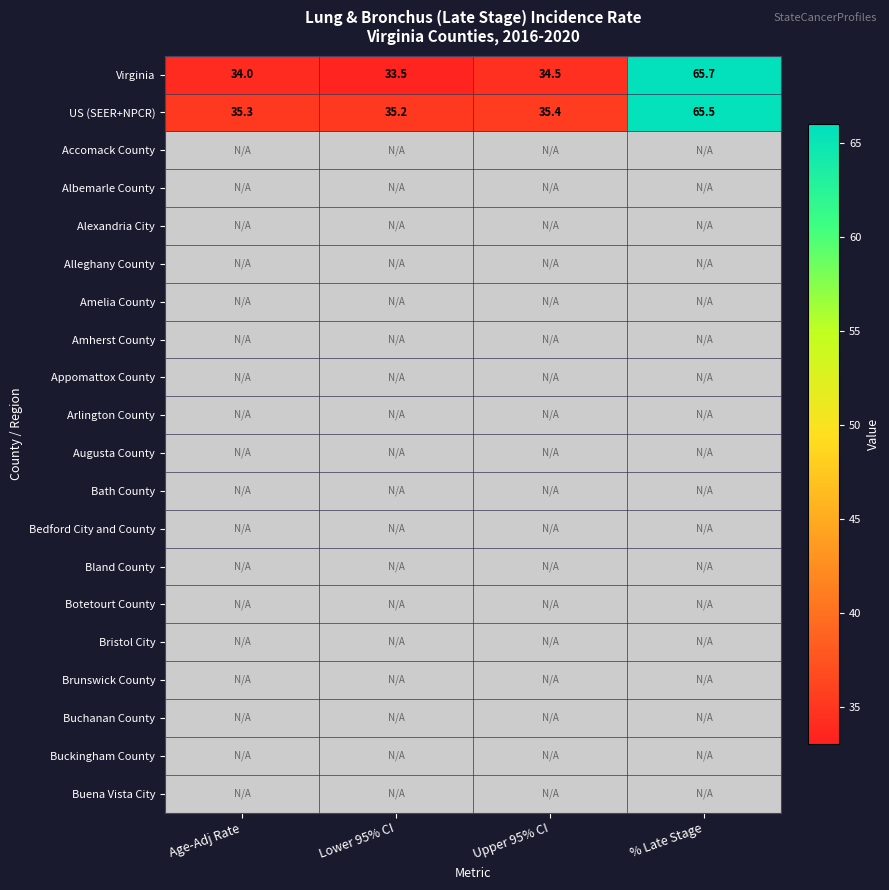

True or false: Virginia has a value of 101.0 at % Late Stage.

False